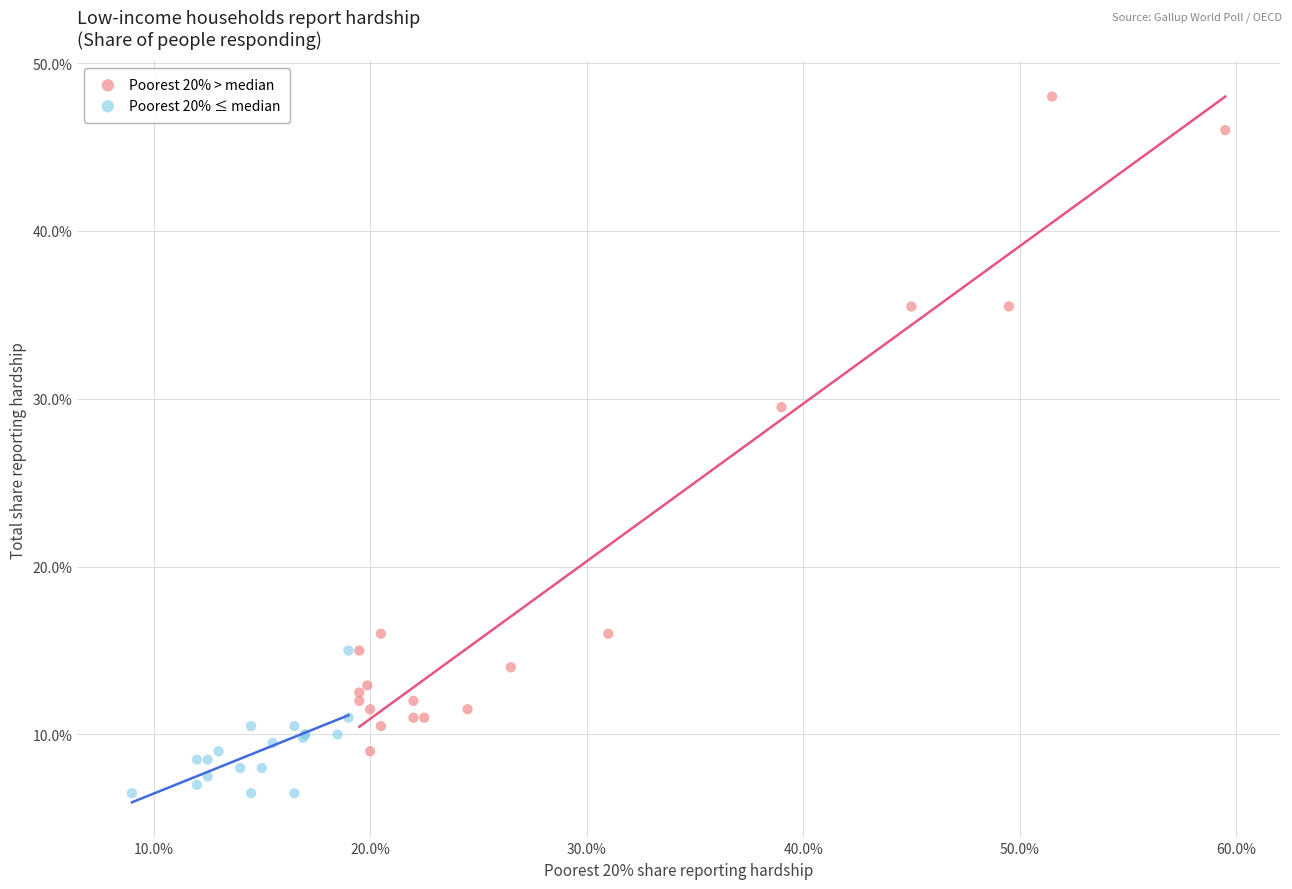

Which series contains the highest Y value?

Poorest 20% > median